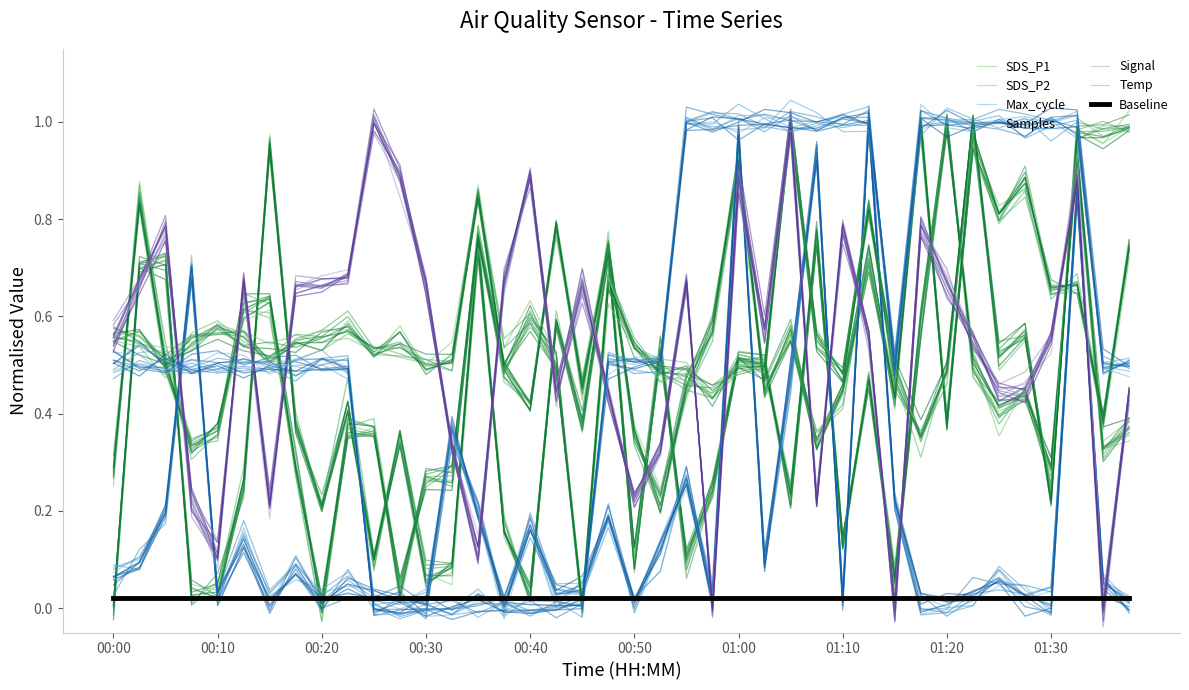

Reading right to left, transcribe all the data shown in this chart.

SDS_P1: 01:37=0.4	01:35=0.3	01:32=0.9	01:30=0.3	01:27=0.4	01:25=0.4	01:22=0.5	01:20=1.0	01:17=0.6	01:15=0.1	01:12=0.5	01:10=0.1	01:07=0.7	01:05=0.2	01:02=0.5	01:00=0.5	00:57=0.2	00:55=0.1	00:52=0.5	00:50=0.1	00:47=0.7	00:45=0.4	00:42=0.6	00:40=0.0	00:37=0.2	00:35=0.8	00:32=0.1	00:30=0.1	00:27=0.3	00:25=0.1	00:22=0.4	00:20=0.2	00:17=0.4	00:15=1.0	00:12=0.2	00:10=0.0	00:07=0.1	00:05=0.7	00:02=0.7	00:00=0.0
SDS_P2: 01:37=0.7	01:35=0.4	01:32=0.7	01:30=0.7	01:27=0.9	01:25=0.8	01:22=1.0	01:20=0.4	01:17=1.0	01:15=0.4	01:12=0.7	01:10=0.5	01:07=0.3	01:05=0.5	01:02=0.4	01:00=0.9	00:57=0.6	00:55=0.4	00:52=0.2	00:50=0.4	00:47=0.7	00:45=0.5	00:42=0.8	00:40=0.4	00:37=0.5	00:35=0.8	00:32=0.3	00:30=0.3	00:27=0.0	00:25=0.4	00:22=0.4	00:20=0.0	00:17=0.3	00:15=0.6	00:12=0.6	00:10=0.4	00:07=0.3	00:05=0.5	00:02=0.8	00:00=0.3
Temp: 01:37=0.5	01:35=0.5	01:32=1.0	01:30=1.0	01:27=1.0	01:25=1.0	01:22=1.0	01:20=1.0	01:17=1.0	01:15=0.5	01:12=1.0	01:10=1.0	01:07=1.0	01:05=1.0	01:02=1.0	01:00=1.0	00:57=1.0	00:55=1.0	00:52=0.5	00:50=0.5	00:47=0.5	00:45=-0.0	00:42=-0.0	00:40=-0.0	00:37=-0.0	00:35=-0.0	00:32=-0.0	00:30=-0.0	00:27=-0.0	00:25=-0.0	00:22=0.5	00:20=0.5	00:17=0.5	00:15=0.5	00:12=0.5	00:10=0.5	00:07=0.5	00:05=0.5	00:02=0.5	00:00=0.5
Max_cycle: 01:37=-0.0	01:35=0.0	01:32=0.8	01:30=-0.0	01:27=0.0	01:25=0.1	01:22=0.0	01:20=0.0	01:17=0.0	01:15=0.2	01:12=1.0	01:10=0.0	01:07=0.9	01:05=0.5	01:02=0.1	01:00=1.0	00:57=0.0	00:55=0.3	00:52=0.1	00:50=-0.0	00:47=0.2	00:45=0.0	00:42=0.0	00:40=0.2	00:37=0.0	00:35=0.2	00:32=0.4	00:30=0.0	00:27=0.0	00:25=0.0	00:22=0.0	00:20=-0.0	00:17=0.1	00:15=-0.0	00:12=0.1	00:10=0.0	00:07=0.7	00:05=0.2	00:02=0.1	00:00=0.1
Samples: 01:37=1.0	01:35=1.0	01:32=1.0	01:30=0.2	01:27=0.6	01:25=0.5	01:22=1.0	01:20=0.5	01:17=0.4	01:15=0.5	01:12=0.8	01:10=0.5	01:07=0.6	01:05=1.0	01:02=0.5	01:00=0.5	00:57=0.5	00:55=0.5	00:52=0.5	00:50=0.5	00:47=0.7	00:45=0.0	00:42=0.5	00:40=0.6	00:37=0.5	00:35=0.8	00:32=0.5	00:30=0.5	00:27=0.5	00:25=0.5	00:22=0.6	00:20=0.6	00:17=0.5	00:15=0.5	00:12=0.6	00:10=0.6	00:07=0.6	00:05=0.5	00:02=0.5	00:00=0.6
Signal: 01:37=0.4	01:35=-0.0	01:32=0.9	01:30=0.6	01:27=0.4	01:25=0.4	01:22=0.6	01:20=0.7	01:17=0.8	01:15=0.0	01:12=0.6	01:10=0.8	01:07=0.2	01:05=1.0	01:02=0.5	01:00=0.9	00:57=-0.0	00:55=0.7	00:52=0.3	00:50=0.2	00:47=0.4	00:45=0.7	00:42=0.5	00:40=0.9	00:37=0.7	00:35=0.1	00:32=0.3	00:30=0.7	00:27=0.9	00:25=1.0	00:22=0.7	00:20=0.7	00:17=0.7	00:15=0.2	00:12=0.7	00:10=0.1	00:07=0.2	00:05=0.8	00:02=0.7	00:00=0.5